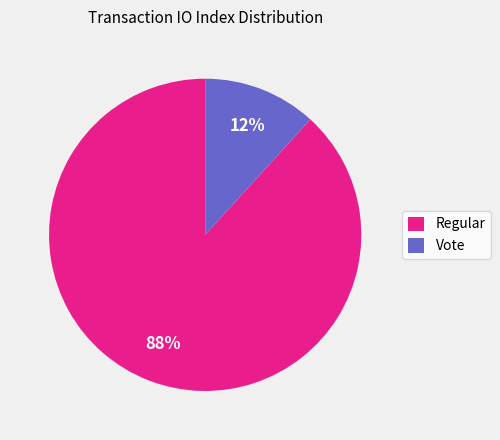

Combined, do Regular and Vote account for over 50%?

Yes